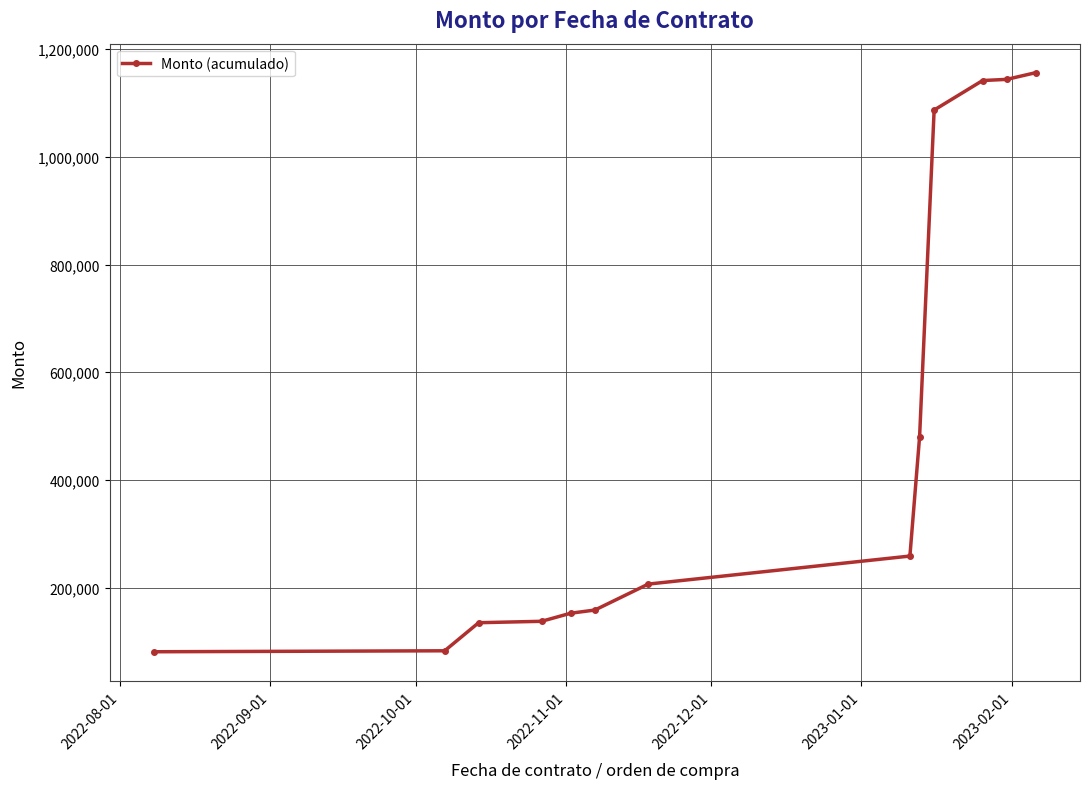

What is the greatest value displayed?

1156229.9